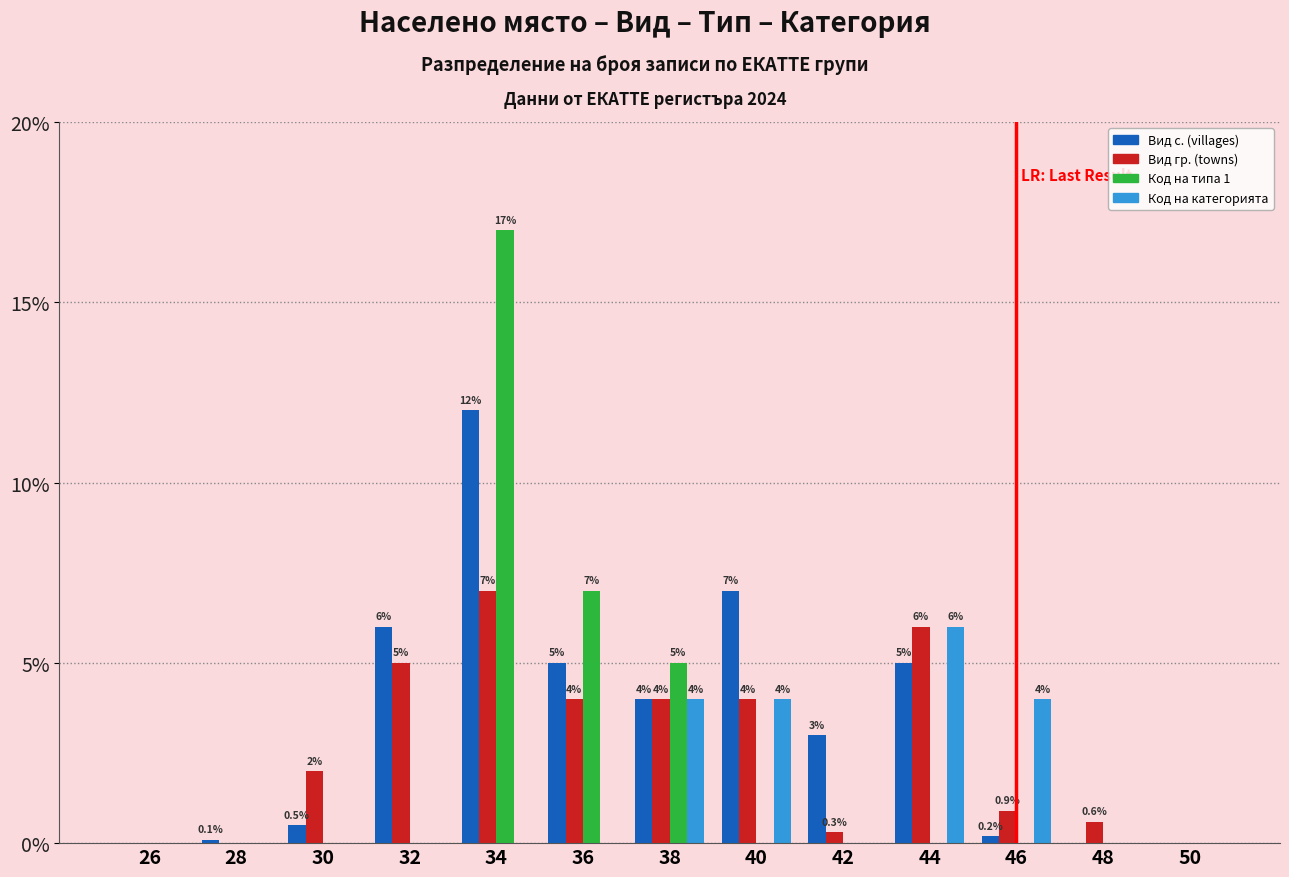

Between 26 and 48, which series saw the biggest shift?

Вид гр. (towns)